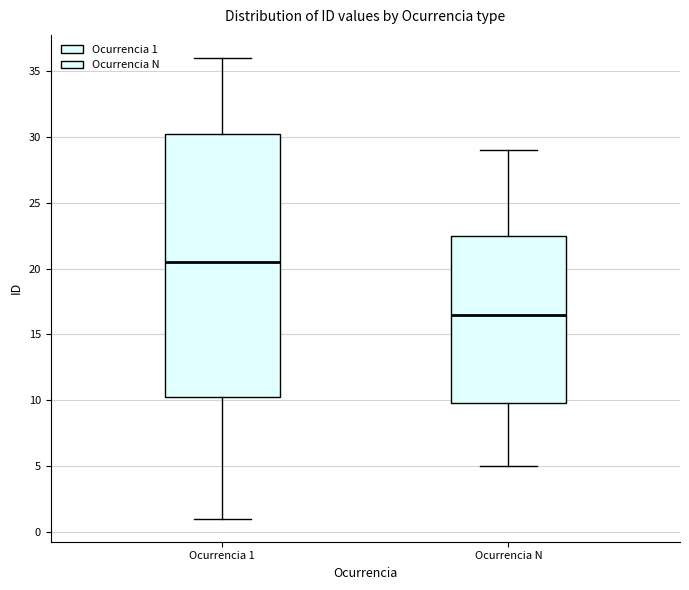

Where is the lower edge of the box for Ocurrencia 1 on the y-axis? The values are not printed on the chart, so give them approximately, as read against the axis.

10.5